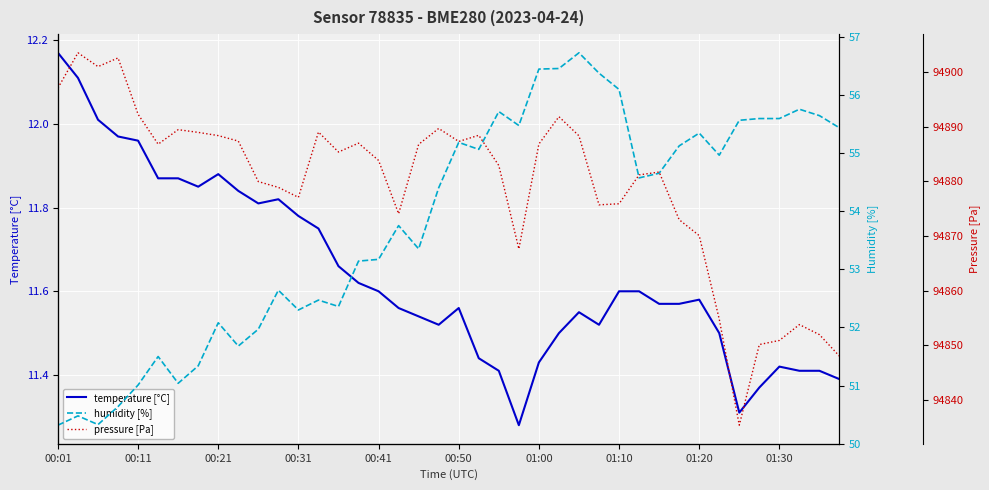

Which category has the lowest value in the humidity [%] series?

00:01